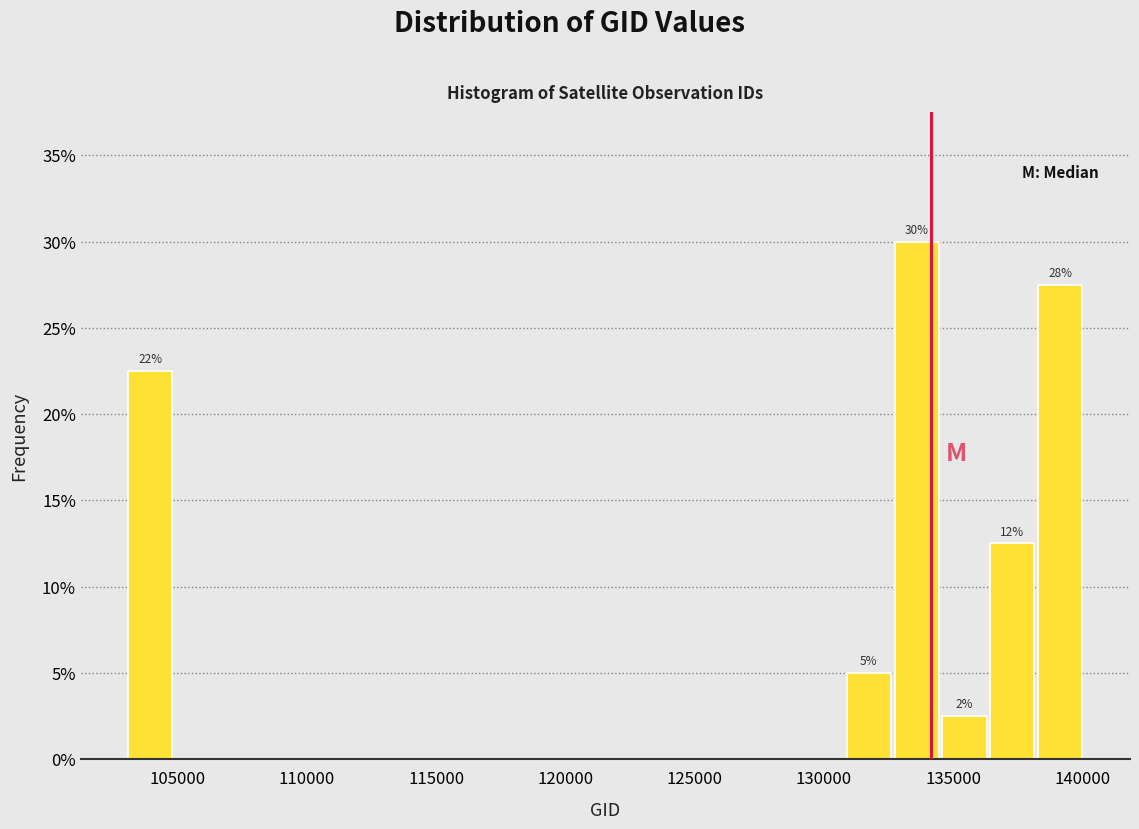

Around what value on the x-axis is the tallest bar? Give the approximate position of its centre, as read against the axis.

133500